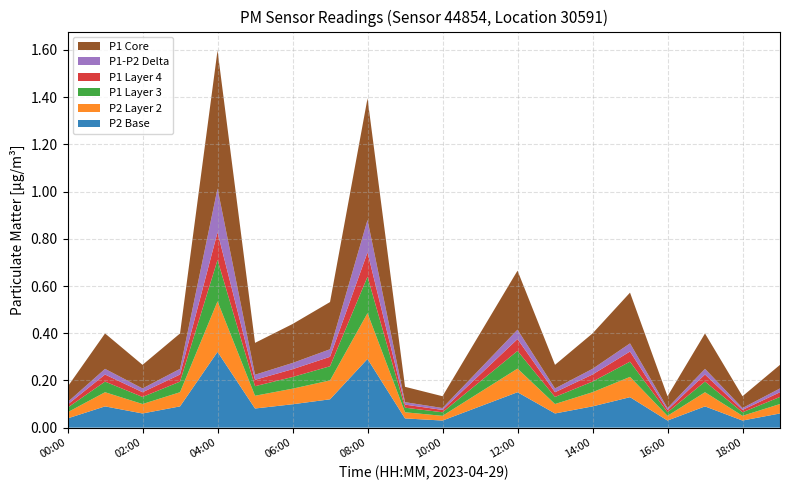

The P2 Base series shows 0.5 at 04:00. True or false?

False